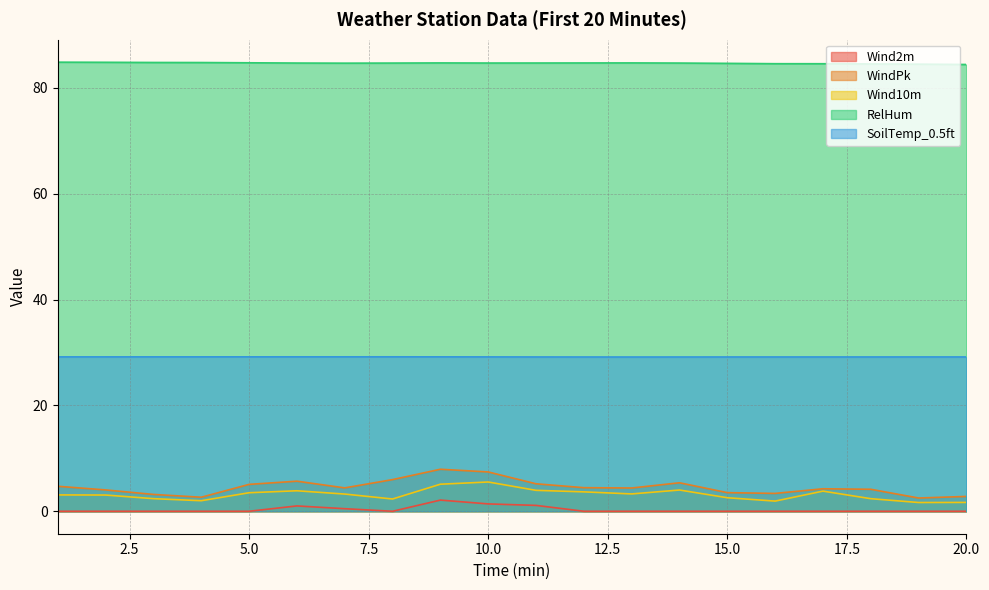

The value of SoilTemp_0.5ft at 13 is 29.1. True or false?

True